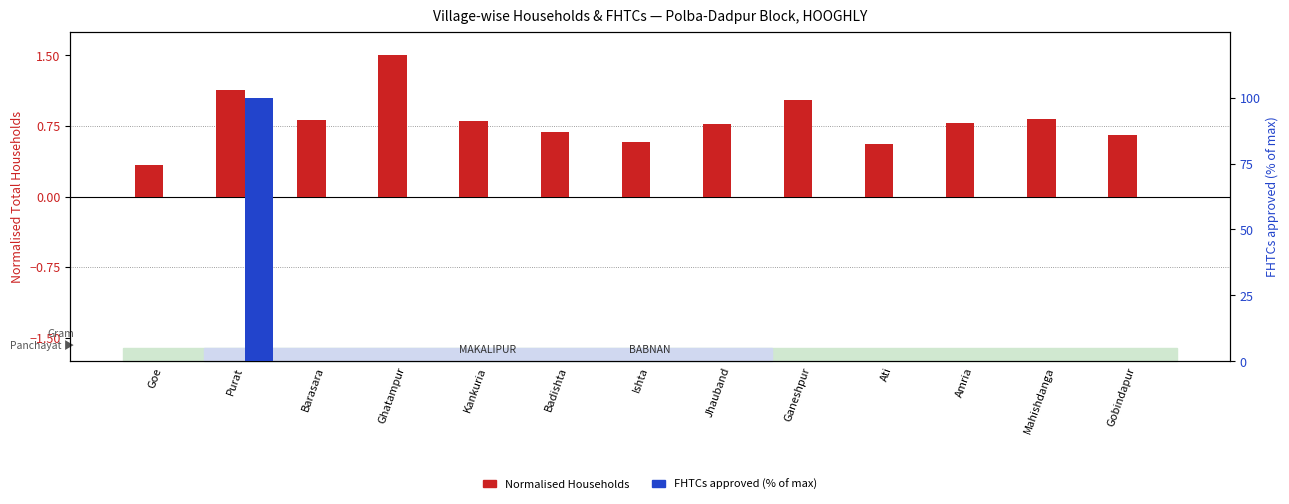

Count the number of data series in this chart.

2